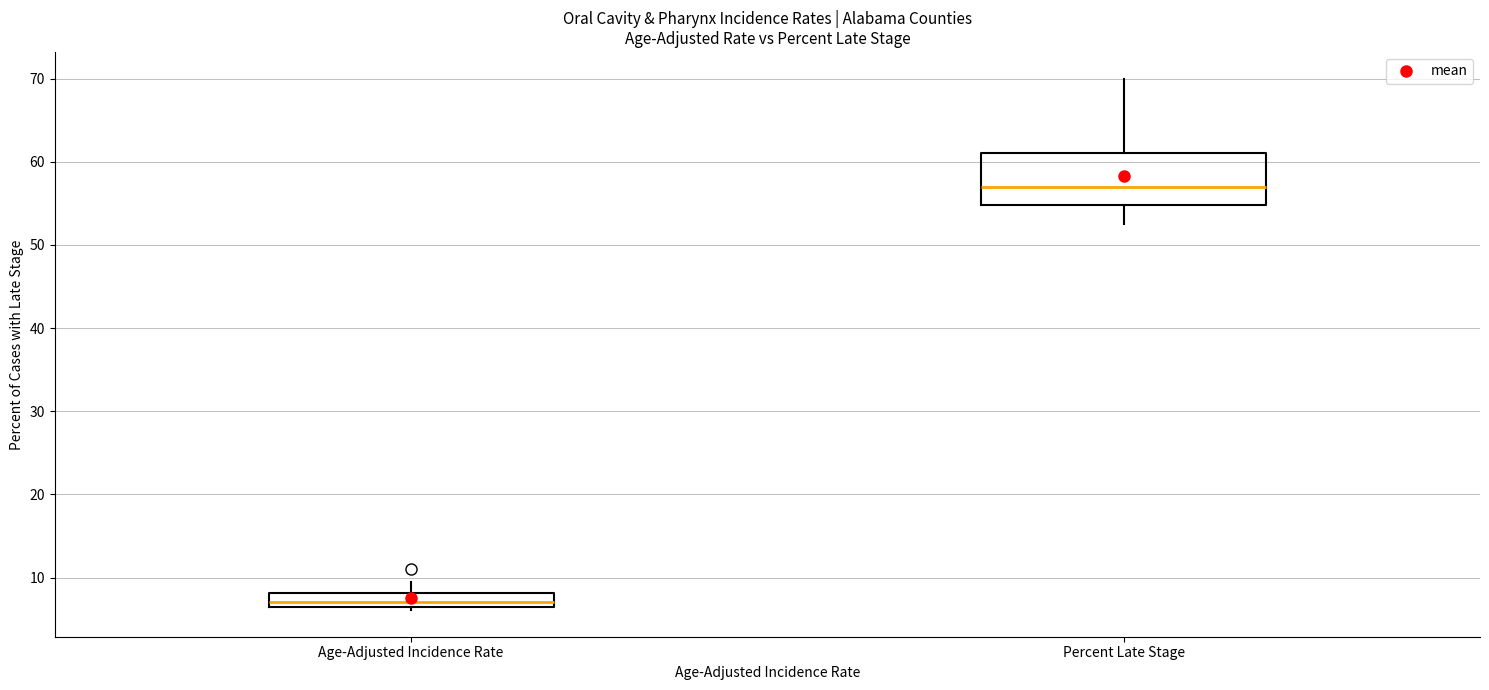

Which box has the lowest median line?

Age-Adjusted Incidence Rate